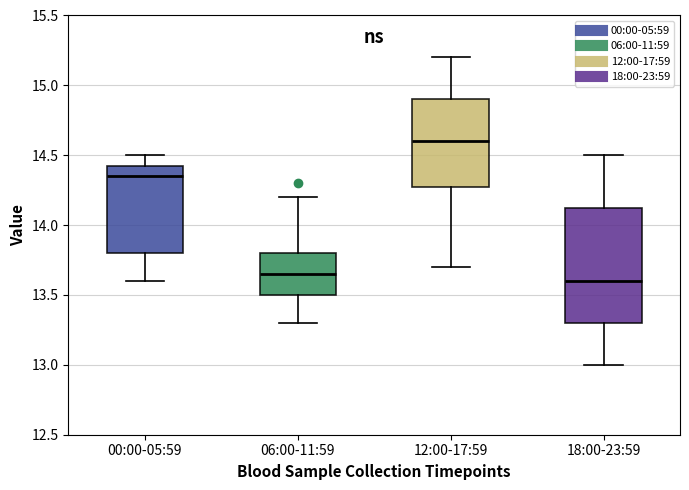

Reading left to right, transcribe this box plot: for each box, give where its median line is, the range the box spans, and where its two whiskers end, as read against the y-axis. The values are not printed on the chart, so give them approximately, as read against the axis.

00:00-05:59: median 14.35, box 13.80 to 14.45, whiskers 13.60 to 14.50
06:00-11:59: median 13.65, box 13.50 to 13.80, whiskers 13.30 to 14.20
12:00-17:59: median 14.60, box 14.30 to 14.90, whiskers 13.70 to 15.20
18:00-23:59: median 13.60, box 13.30 to 14.15, whiskers 13.00 to 14.50